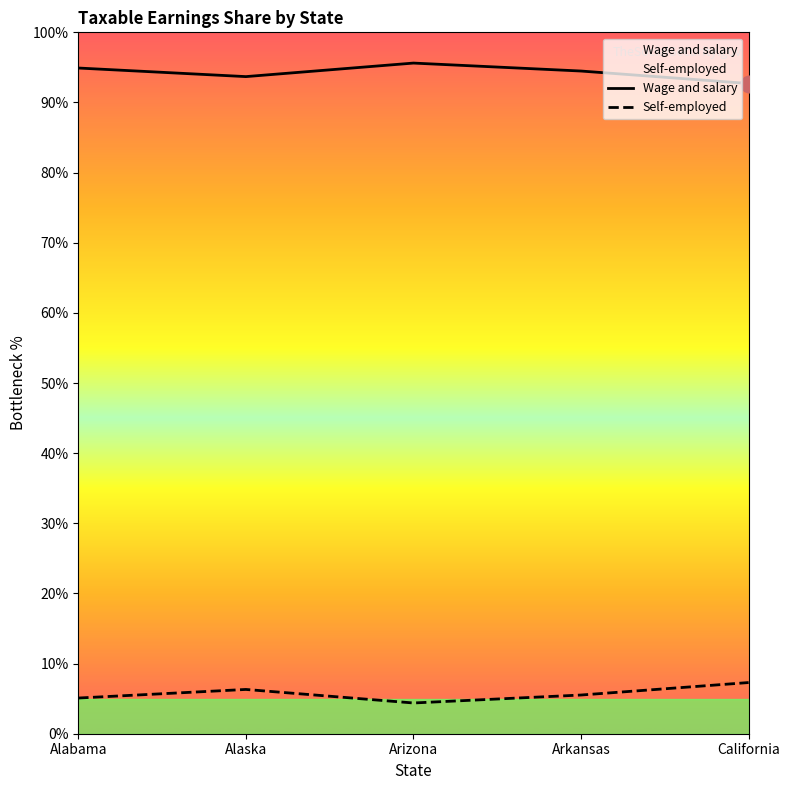

Reading left to right, what are all the values shown in this chart?

Wage and salary: Alabama=94.9	Alaska=93.7	Arizona=95.6	Arkansas=94.5	California=92.7
Self-employed: Alabama=5.1	Alaska=6.3	Arizona=4.4	Arkansas=5.5	California=7.3